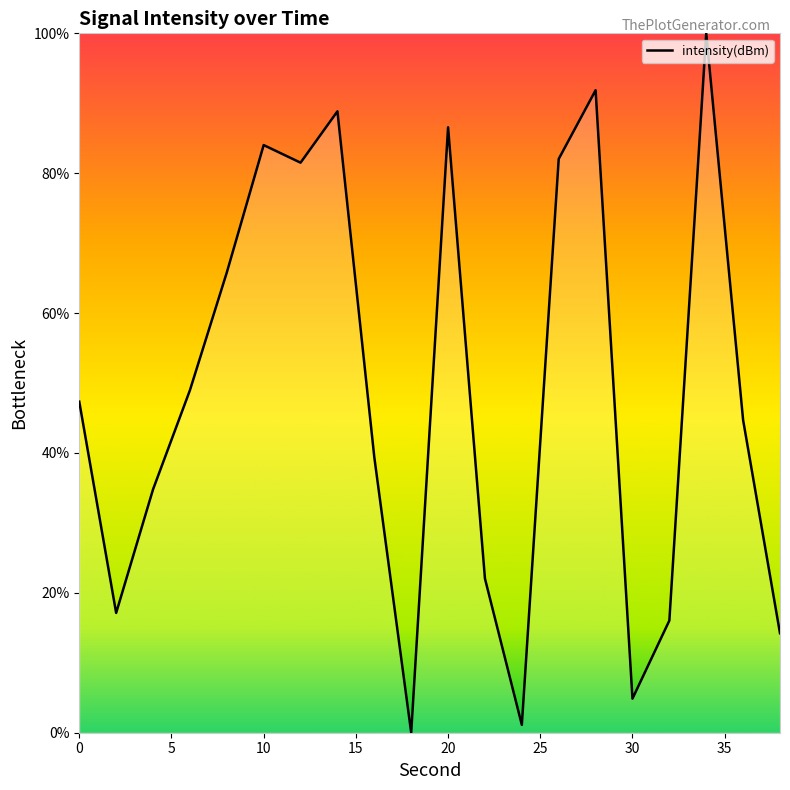

What is the maximum value shown in the chart?

100.0